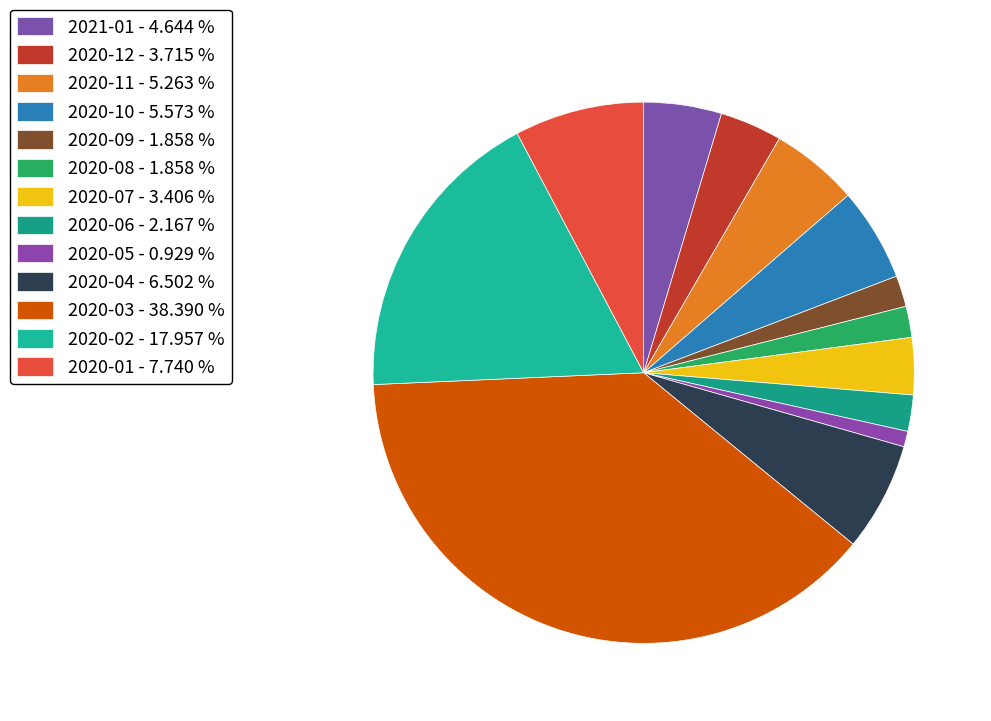

Which slice is the smallest?

2020-05